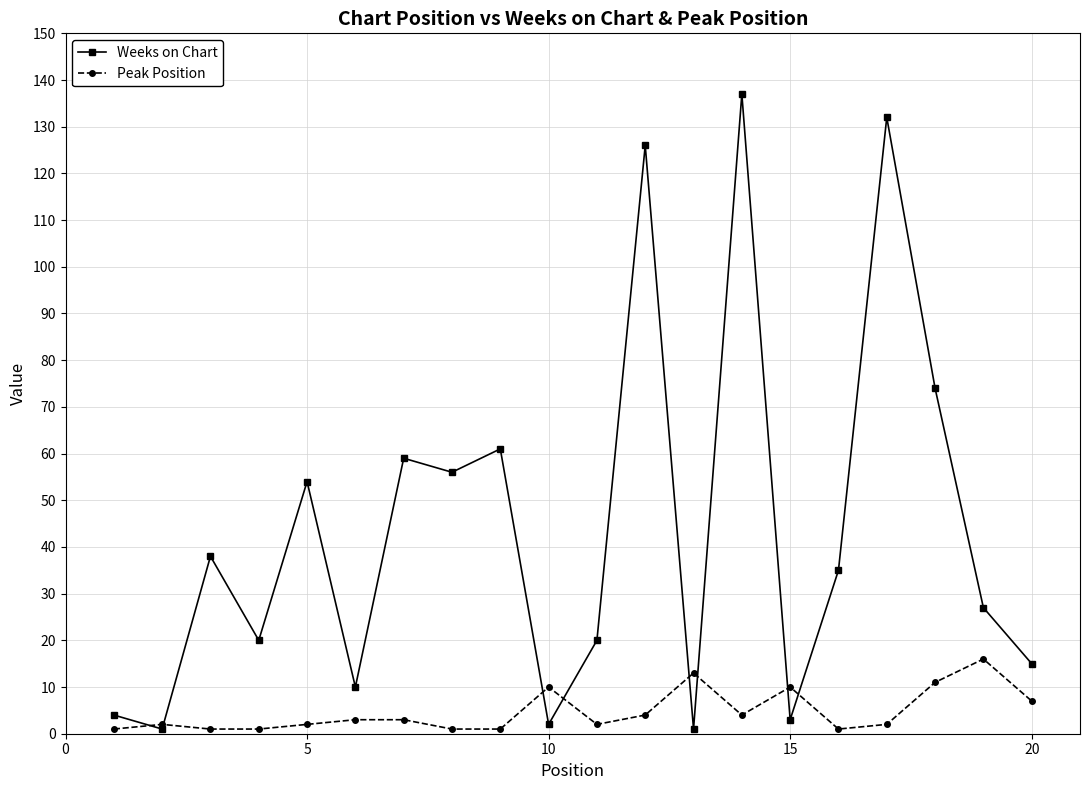

Which series has the largest range (max minus min)?

Weeks on Chart